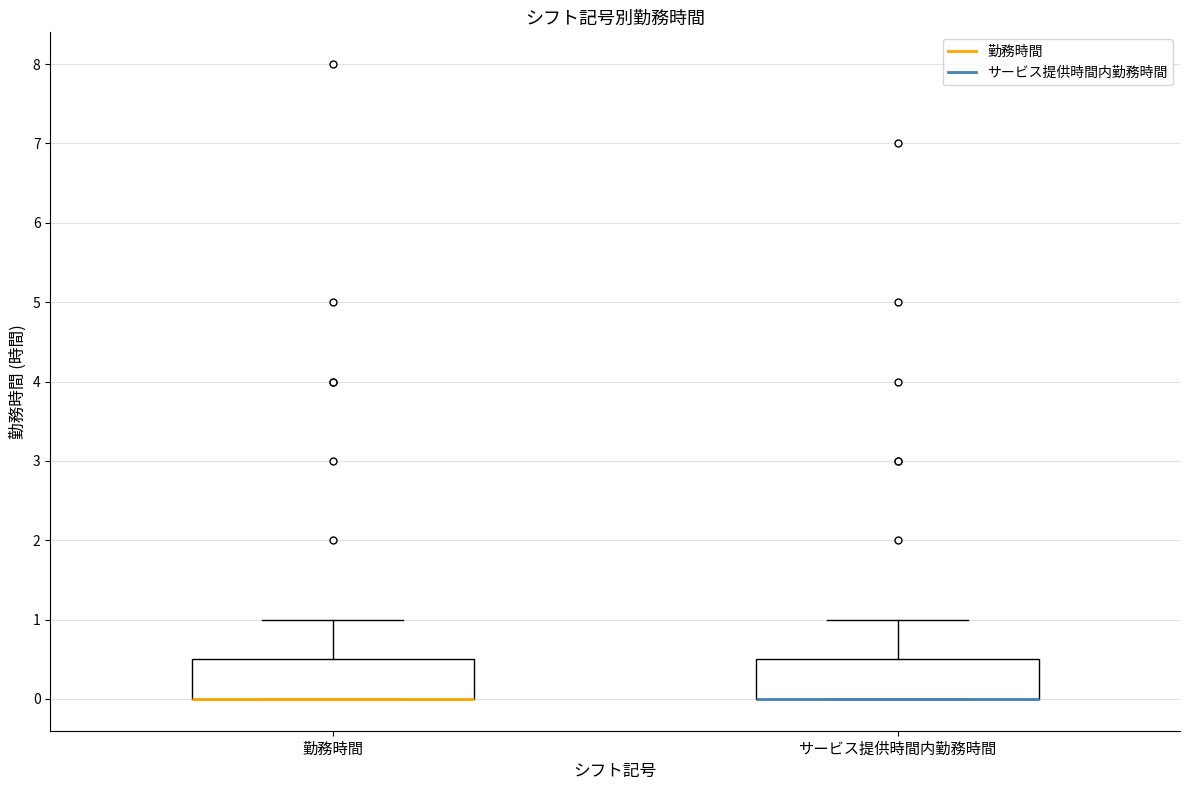

Where is the upper edge of the box for サービス提供時間内勤務時間 on the y-axis? The values are not printed on the chart, so give them approximately, as read against the axis.

0.5